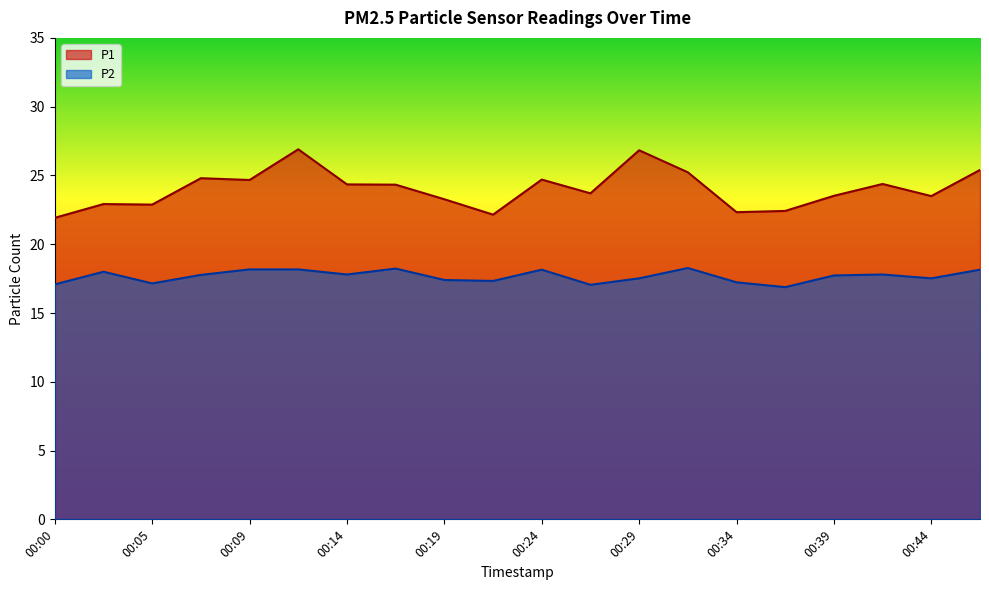

What is the greatest value displayed?

26.9